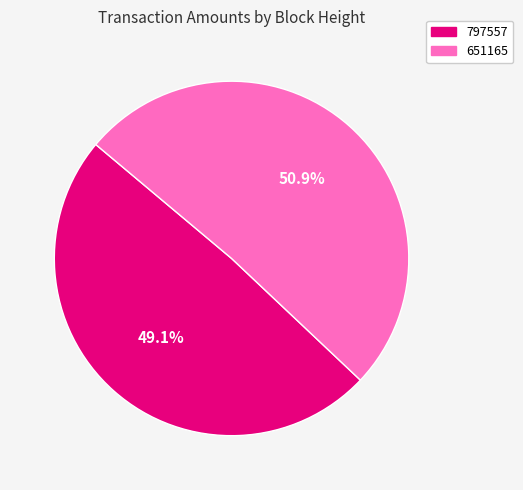

To the nearest percent, what is the difference between the largest and smallest slice percentages?

2%